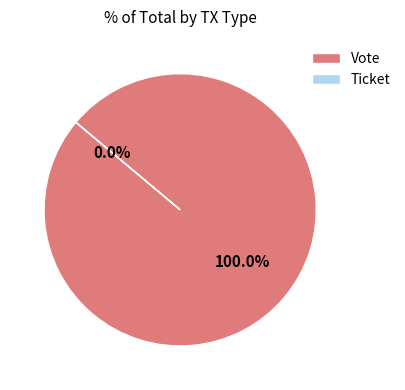

What is the largest slice in the pie chart?

Vote